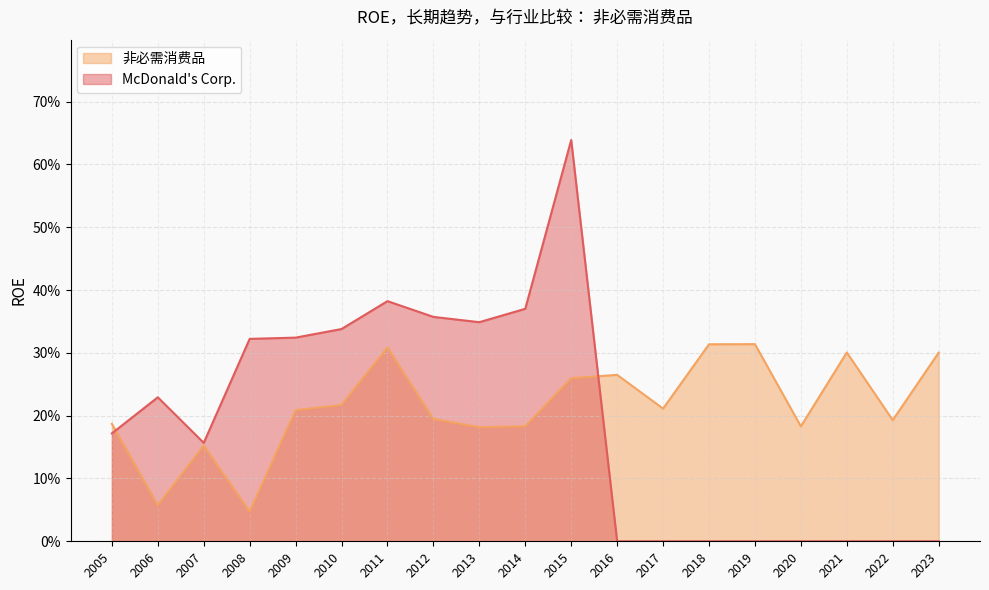

What are all the series names shown in the legend?

非必需消费品, McDonald's Corp.